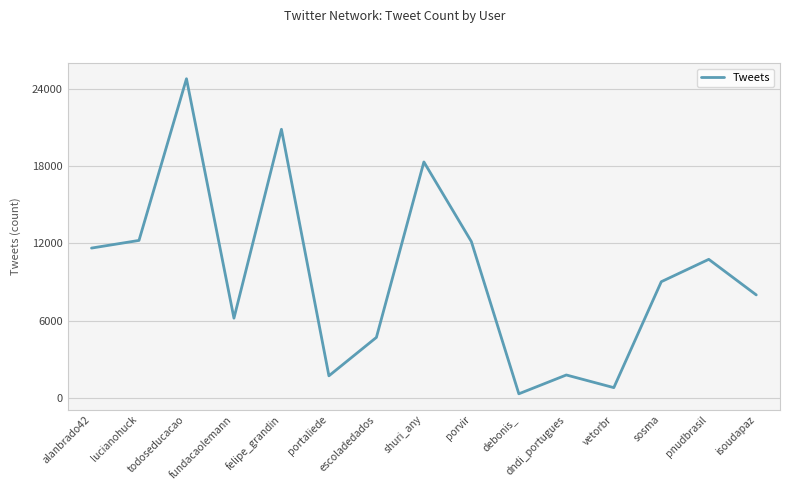

True or false: the data shows 14215 at isoudapaz.

False